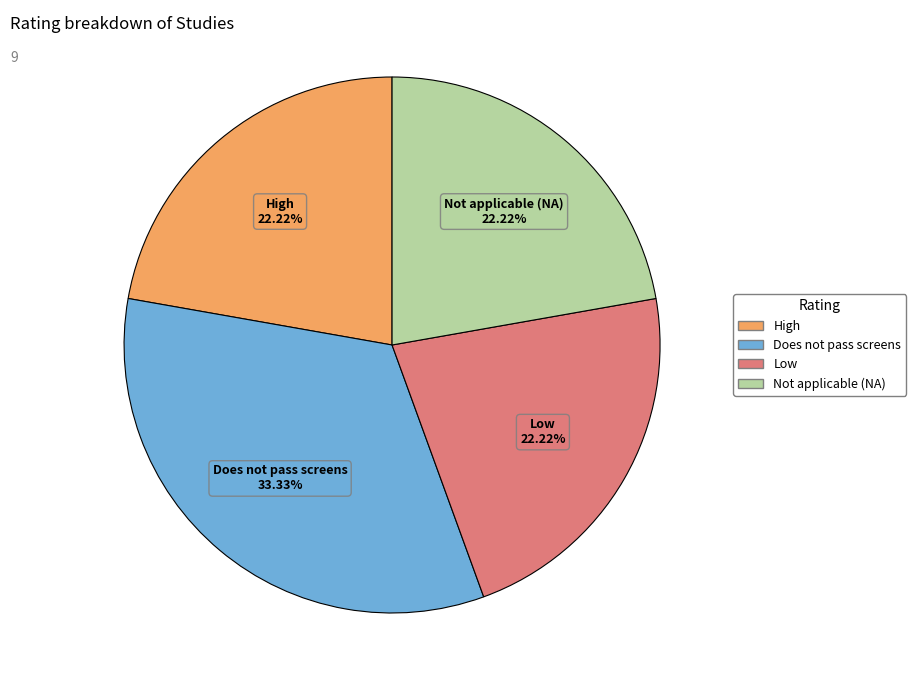

Which slice is the largest?

Does not pass screens